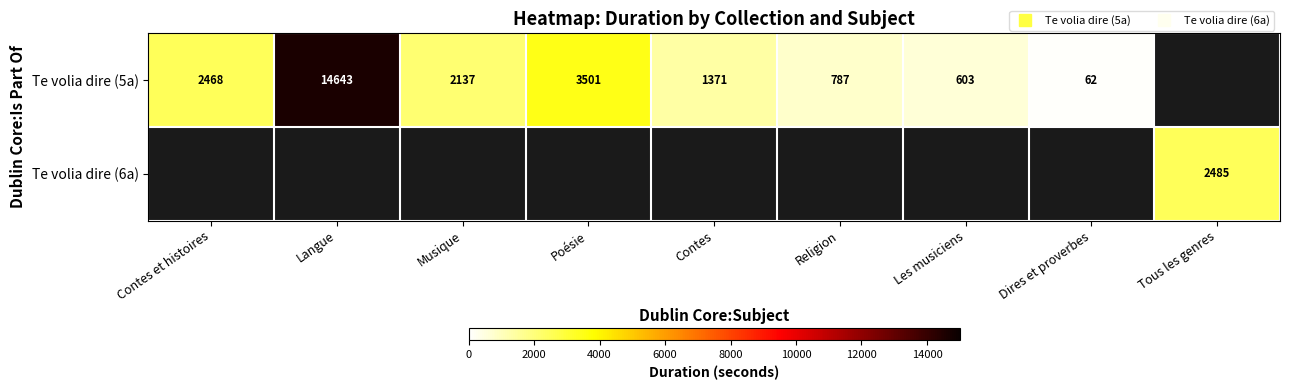

The value of Te volia dire (5a) at Contes et histoires is 3387.5. True or false?

False